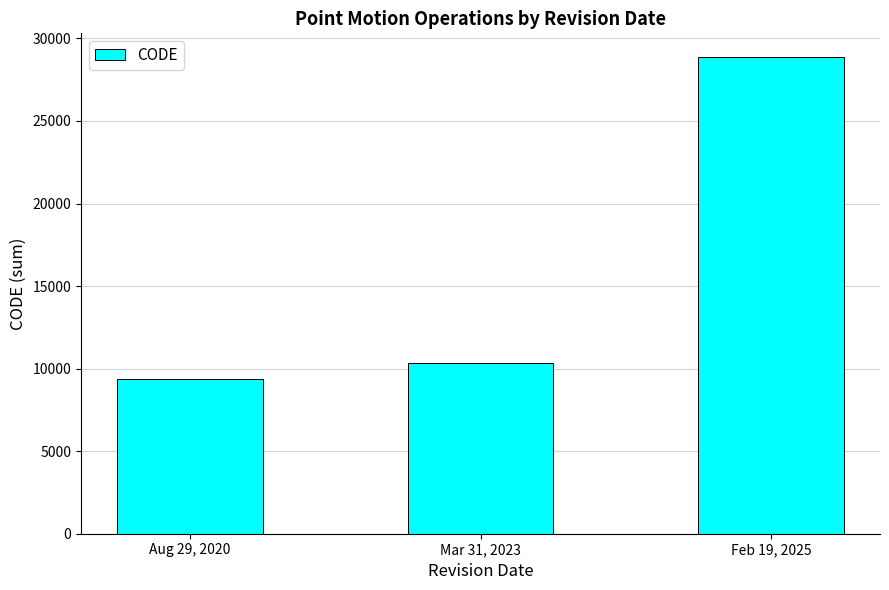

How many bars are there in total?

3